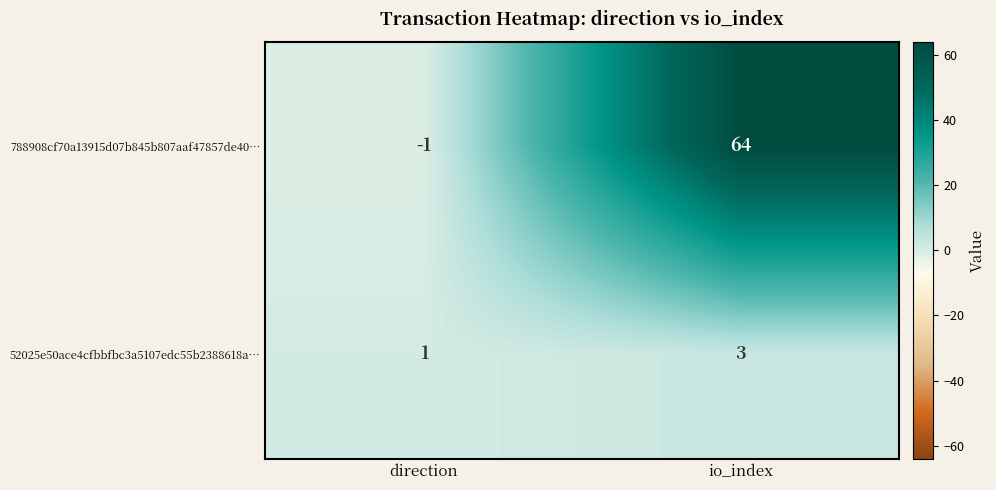

True or false: 788908cf70a13915d07b845b807aaf47857de40… has a value of -2 at direction.

False